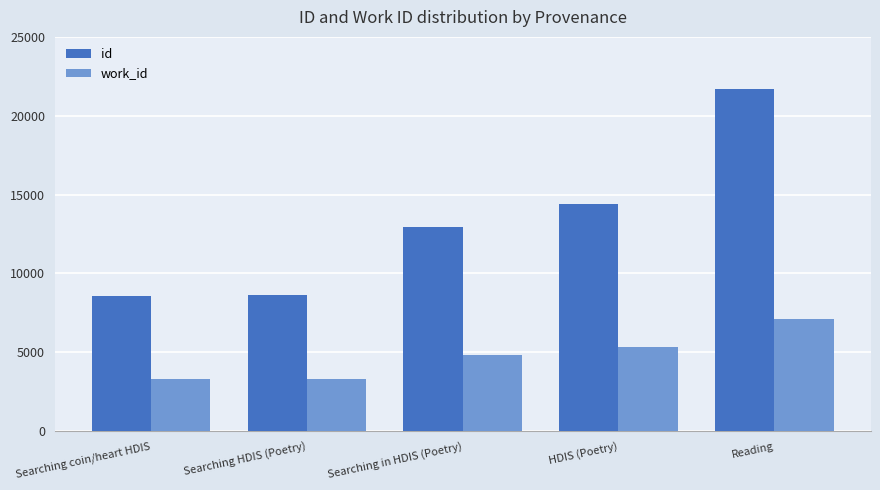

What is the spread (max minus min) of values at Reading?

14546